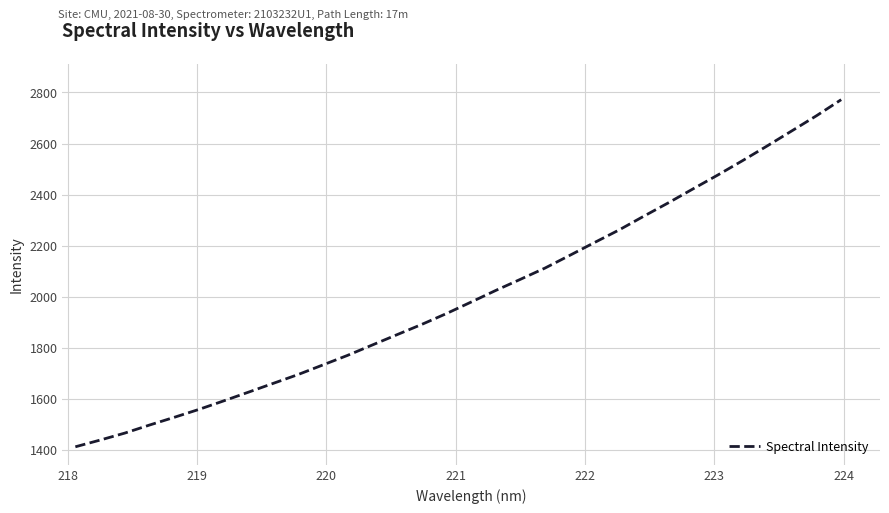

What is the greatest value displayed?

2771.9